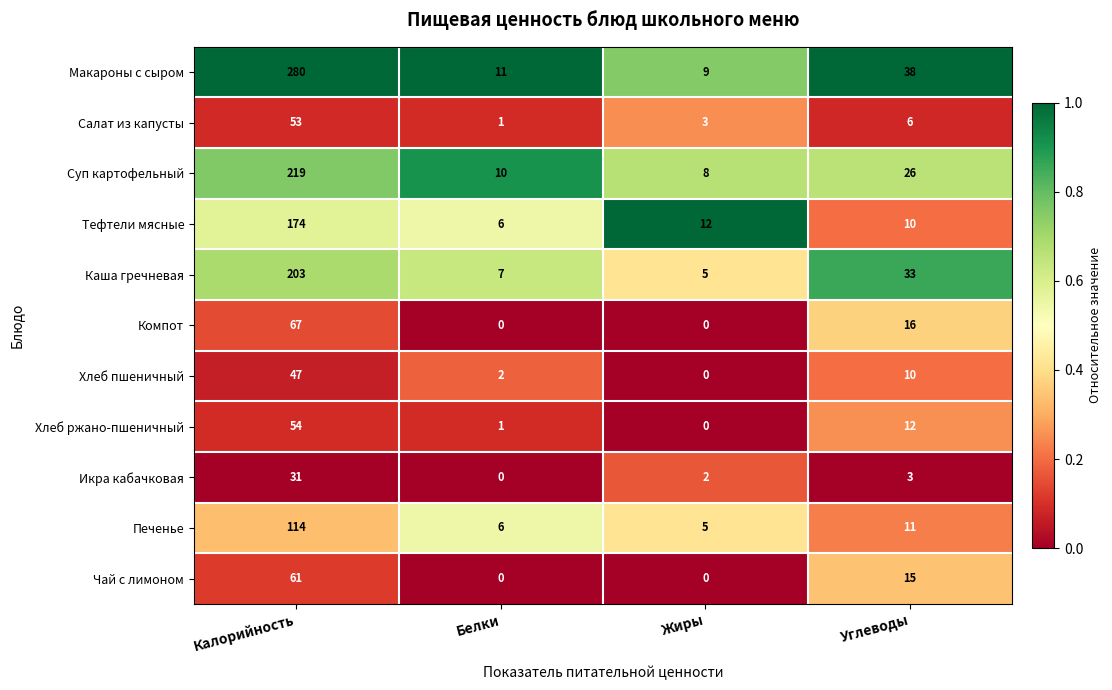

What is the sum of all Хлеб пшеничный values?

59